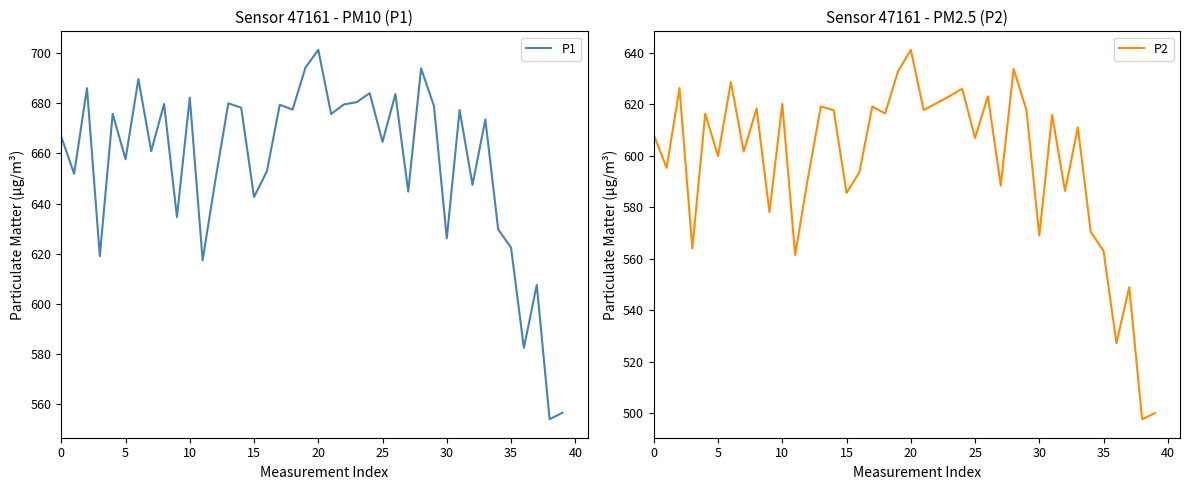

At which category is the sum across all series the highest?

20